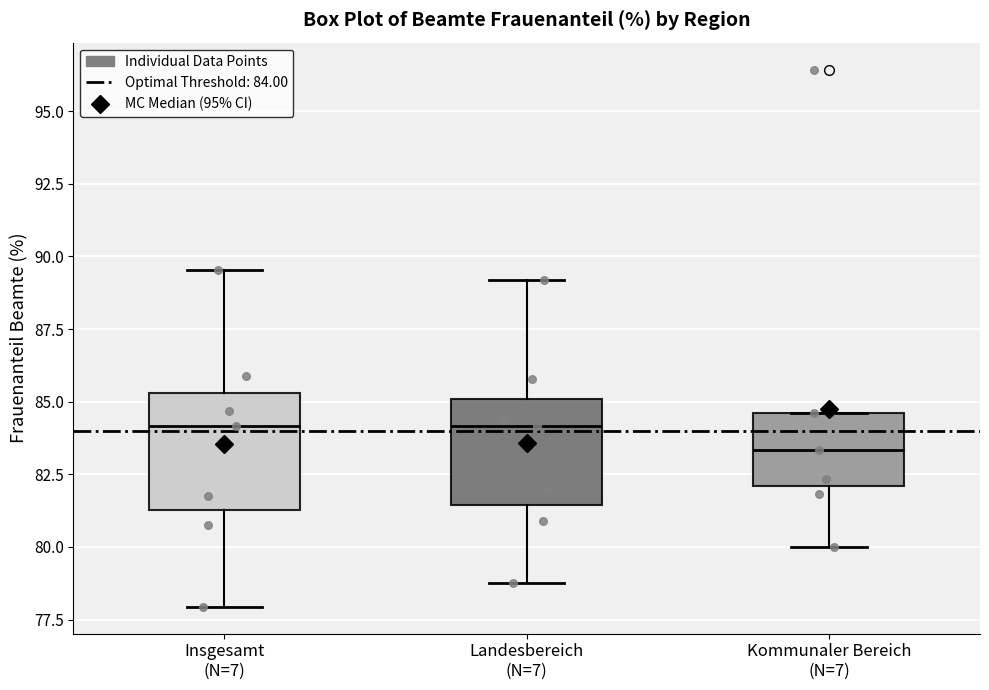

Where does the median line of the box for Insgesamt (N=7) sit on the y-axis? The values are not printed on the chart, so give them approximately, as read against the axis.

84.0